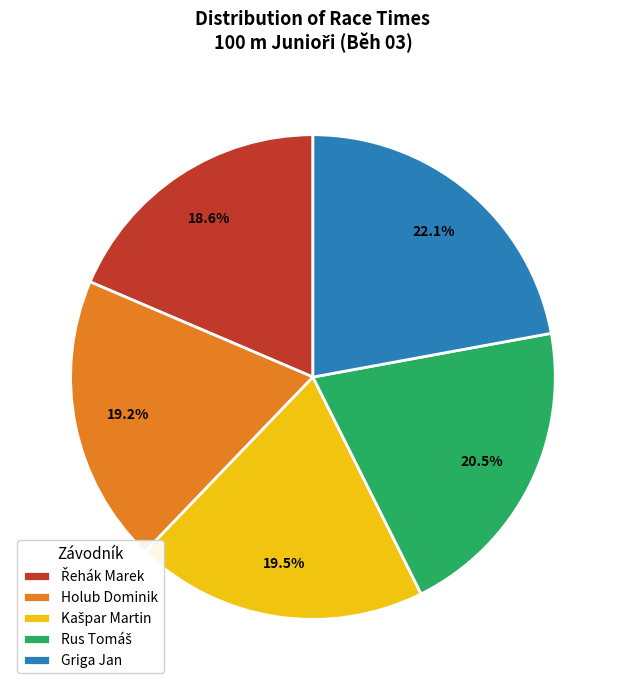

Which category has the biggest portion of the pie?

Griga Jan